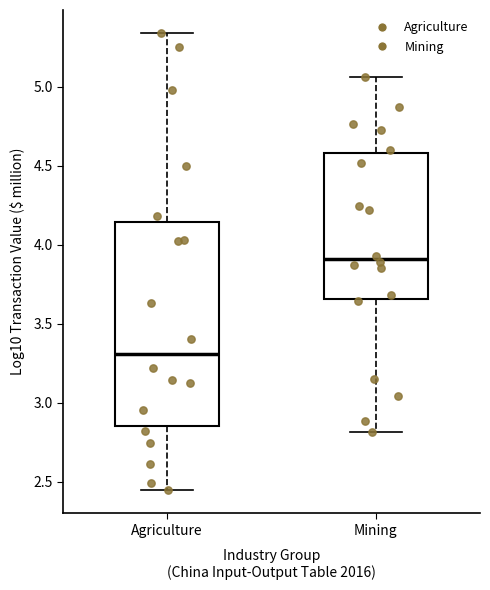

Which box has the lowest median line?

Agriculture